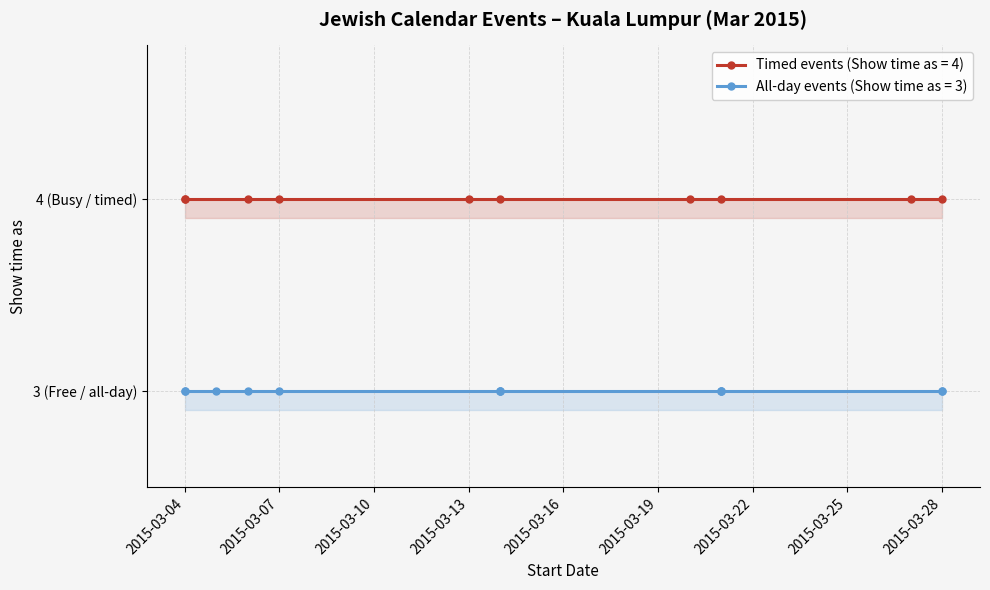

Is it true that Show time as (timed events) equals 4 at 21/3/2015?

True